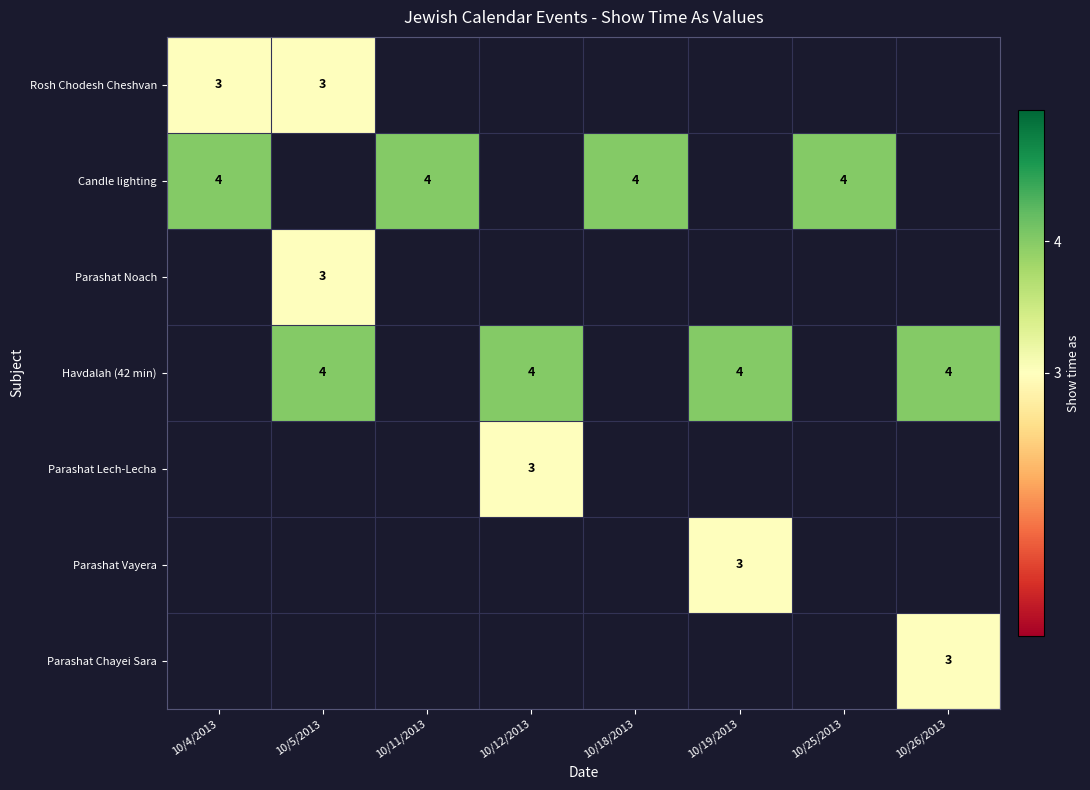

True or false: Havdalah (42 min) has a value of 7 at 10/5/2013.

False